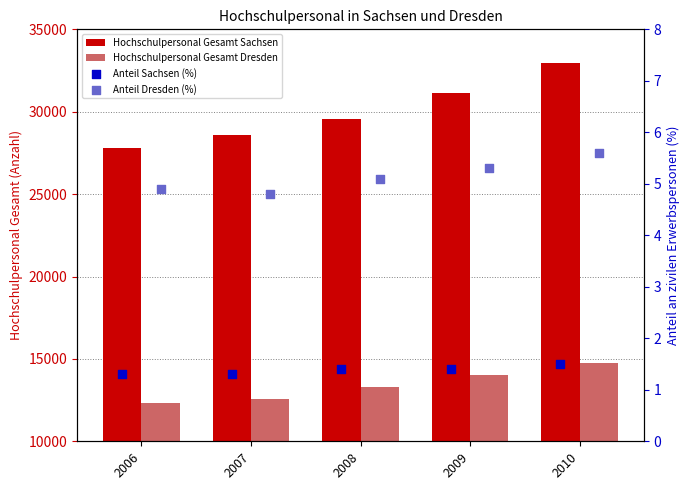

Which series contains the highest Y value?

Hochschulpersonal Gesamt Sachsen